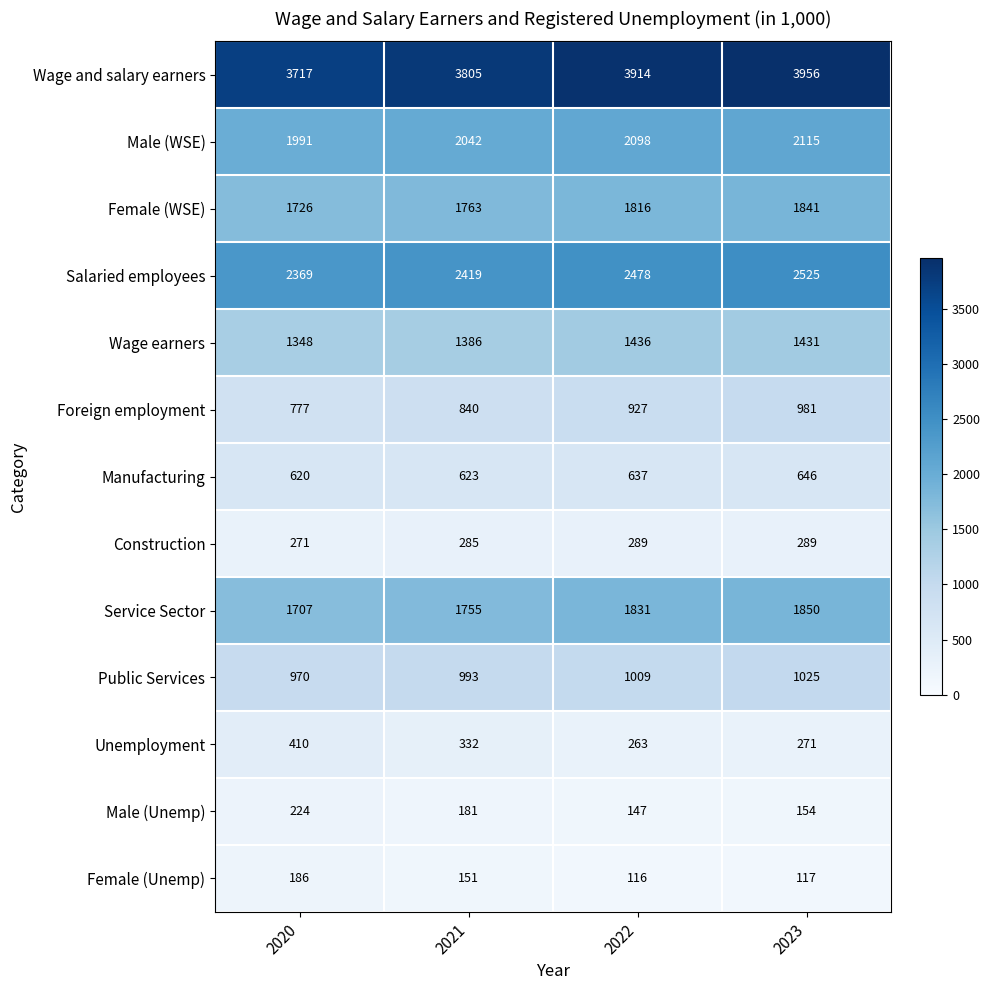

What is the difference between the maximum and minimum values in the Manufacturing series?

26